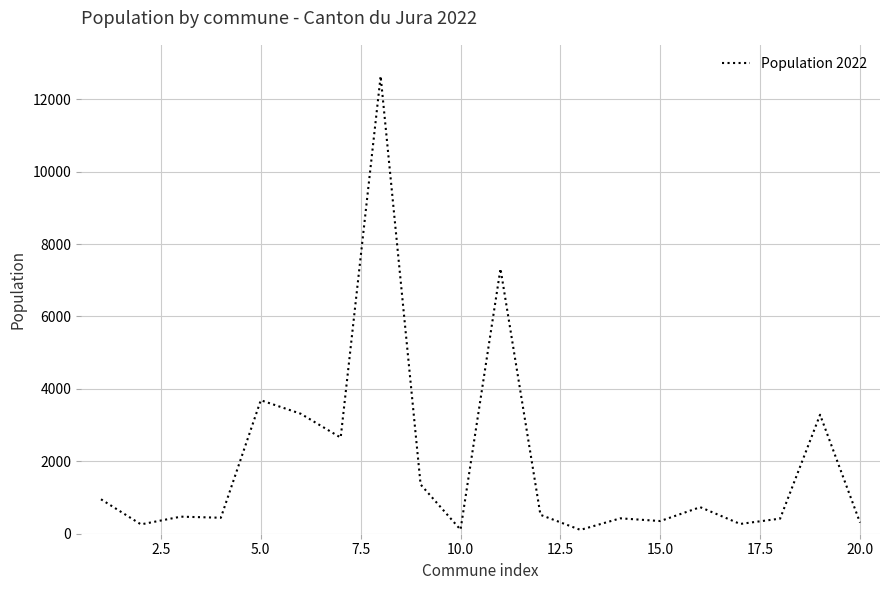

What is the difference between the maximum and minimum values?

12530